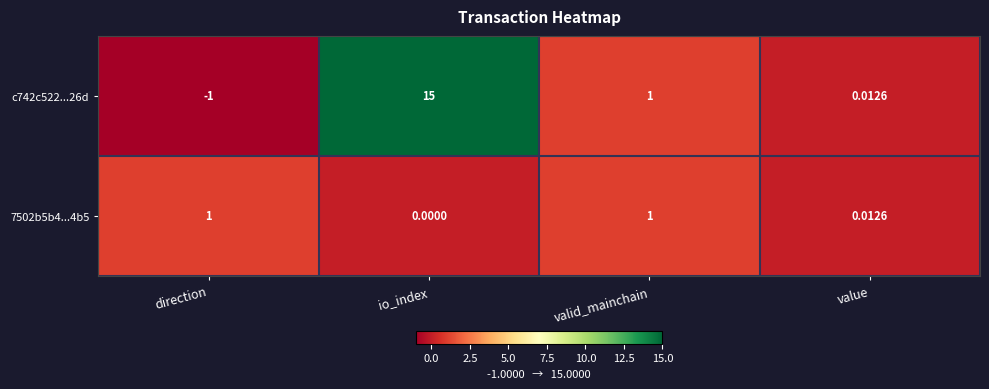

List the labels in order of c742c522...26d value, largest first.

io_index, valid_mainchain, value, direction